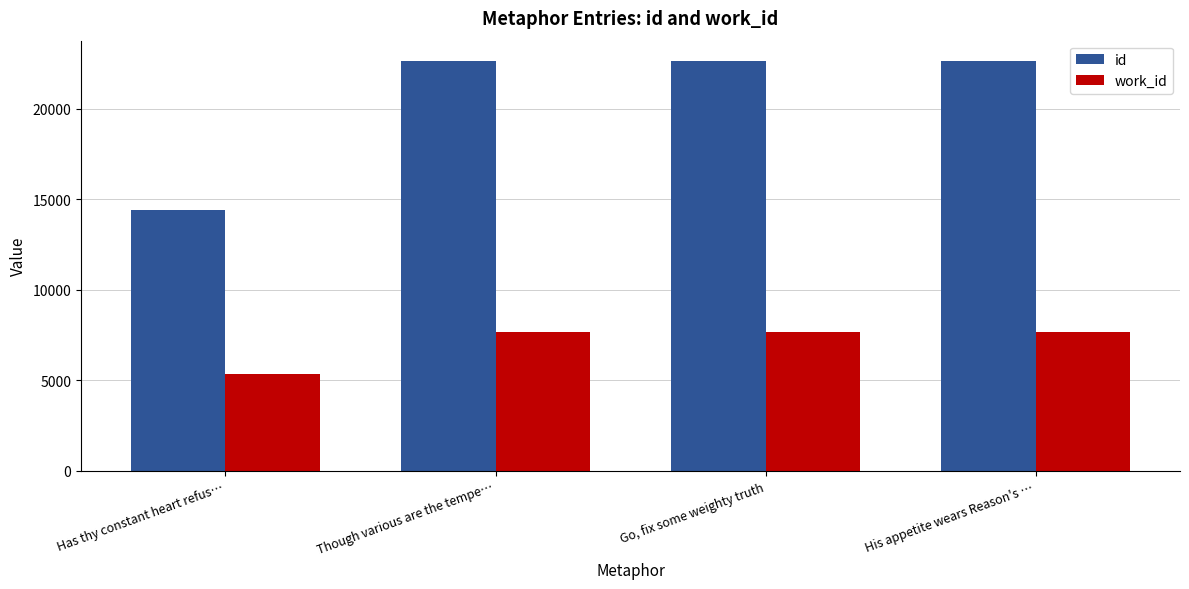

Read the id value at Go, fix some weighty truth, to the nearest 50.

22650